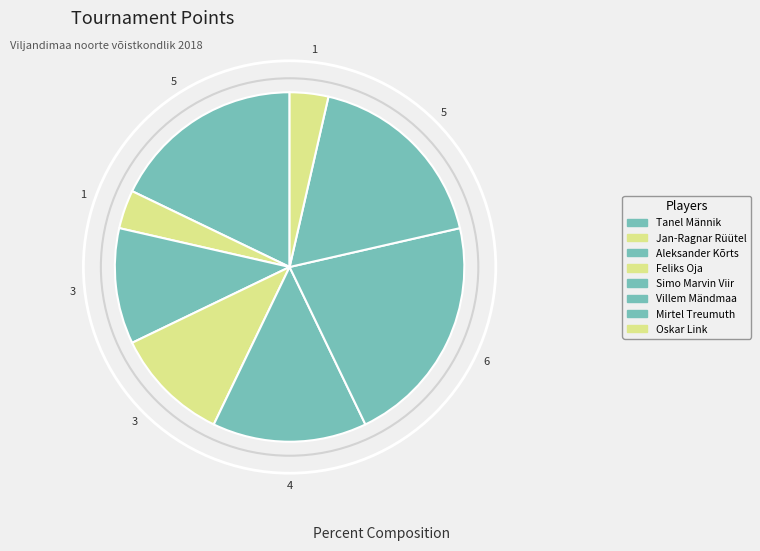

True or false: Mirtel Treumuth accounts for 18% of the total.

True